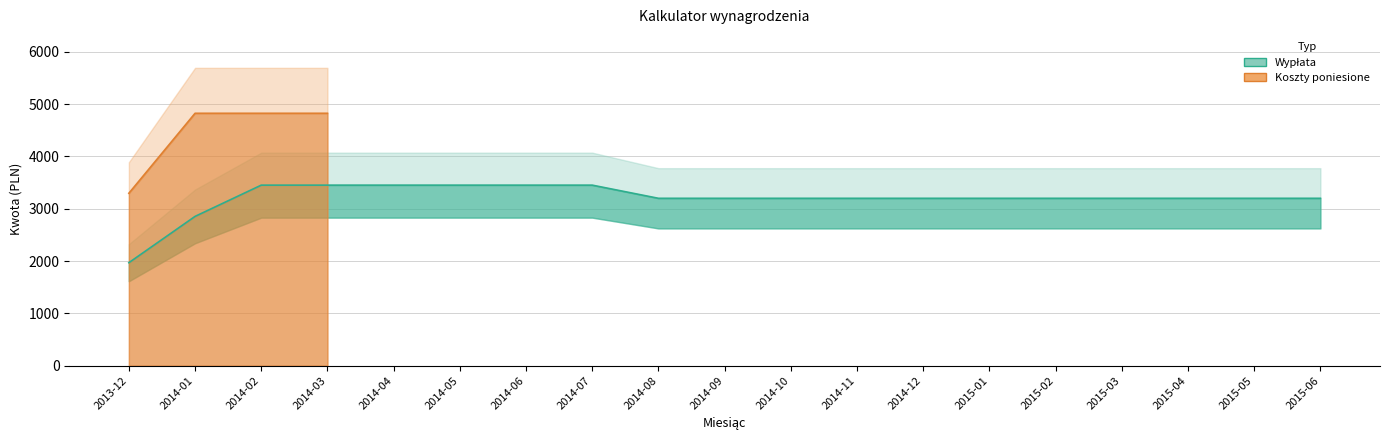

How many lines are shown in the chart?

2